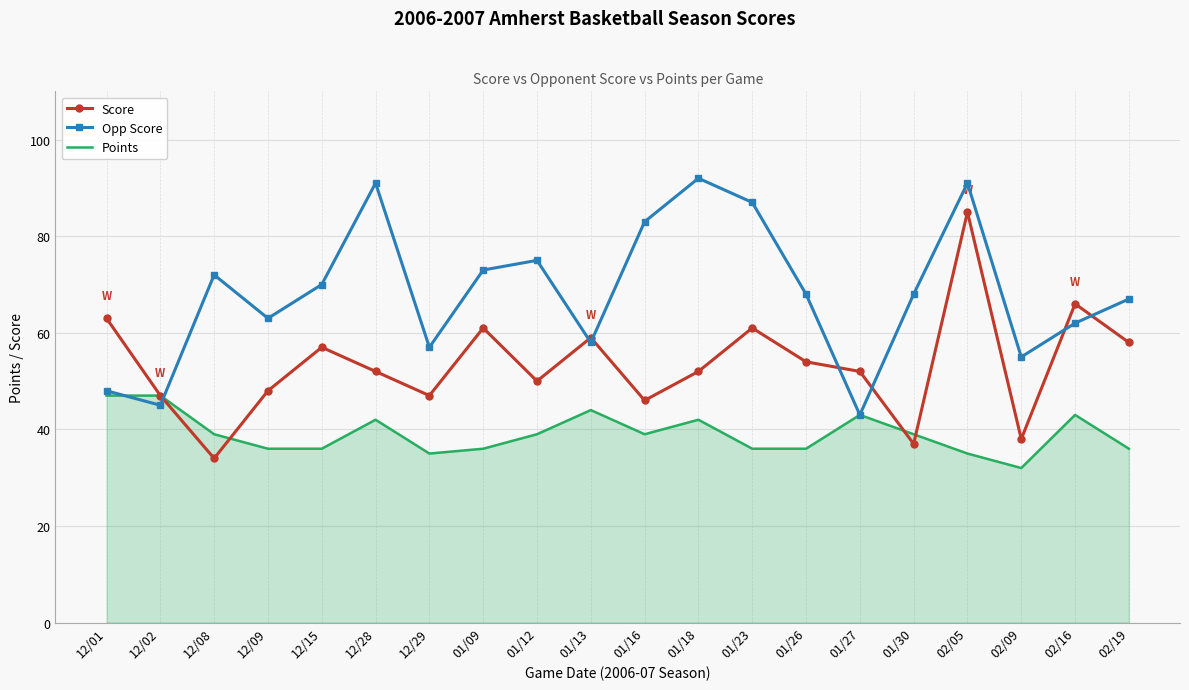

True or false: Opp Score and Points intersect in this chart.

True